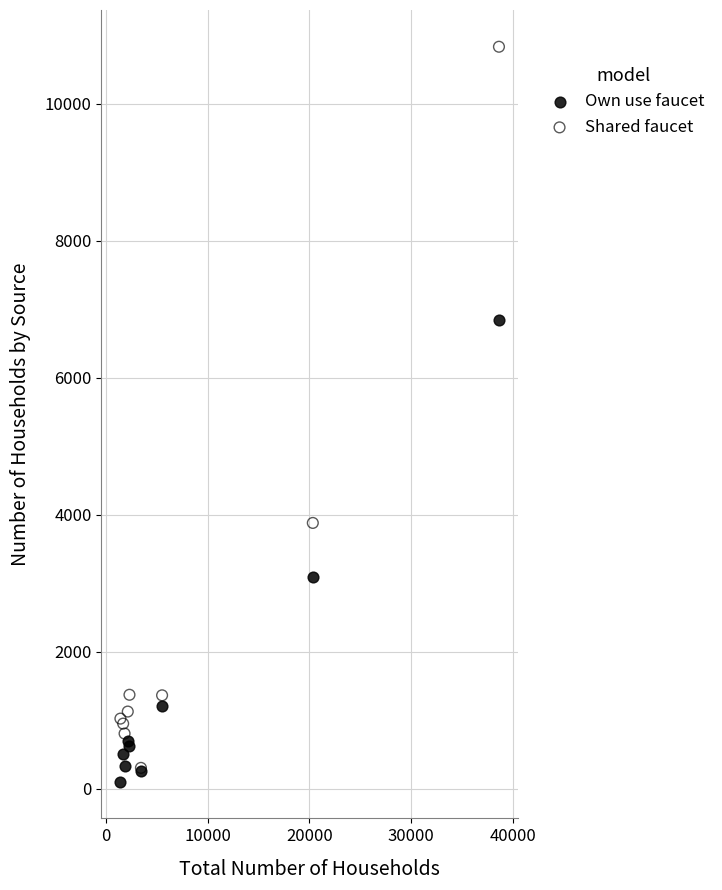

In the Shared faucet series, what Y value is closest to 5567?

3880